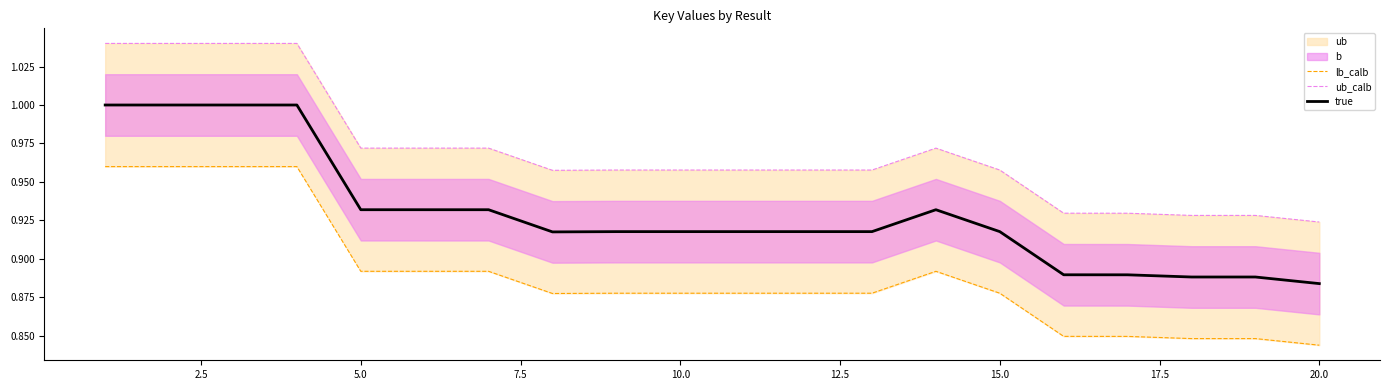

True or false: ub_calb and lb_calb cross at least once.

False